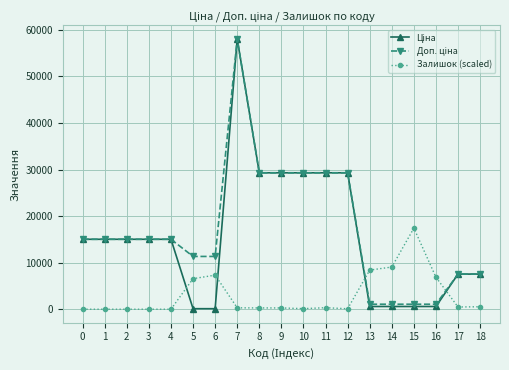

At which category is the sum across all series the highest?

7